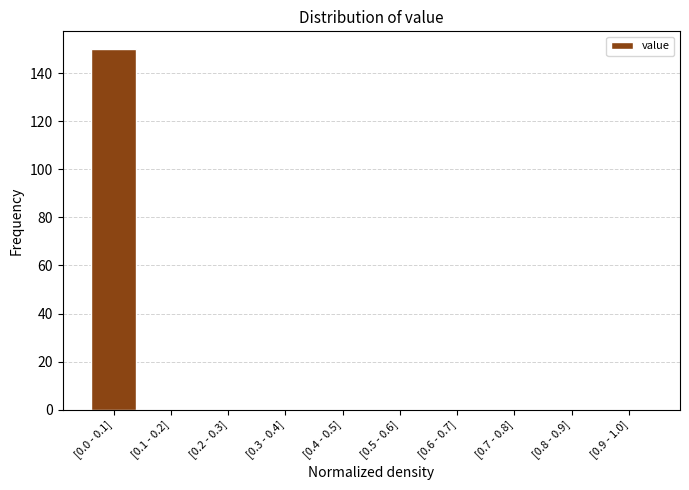

Reading left to right, transcribe all the data shown in this chart.

[0.0 - 0.1]=150	[0.1 - 0.2]=0	[0.2 - 0.3]=0	[0.3 - 0.4]=0	[0.4 - 0.5]=0	[0.5 - 0.6]=0	[0.6 - 0.7]=0	[0.7 - 0.8]=0	[0.8 - 0.9]=0	[0.9 - 1.0]=0